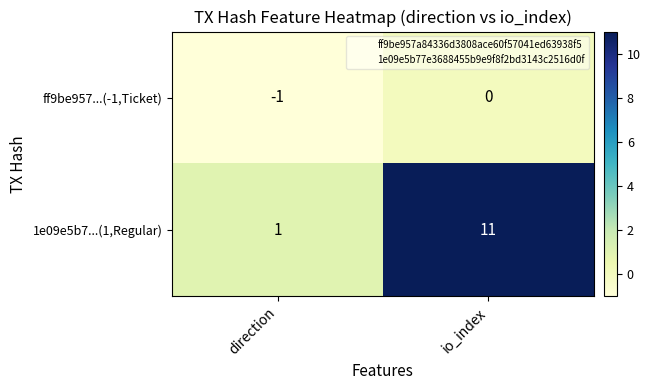

List the series in order of their peak value, lowest first.

ff9be957...(-1,Ticket), 1e09e5b7...(1,Regular)